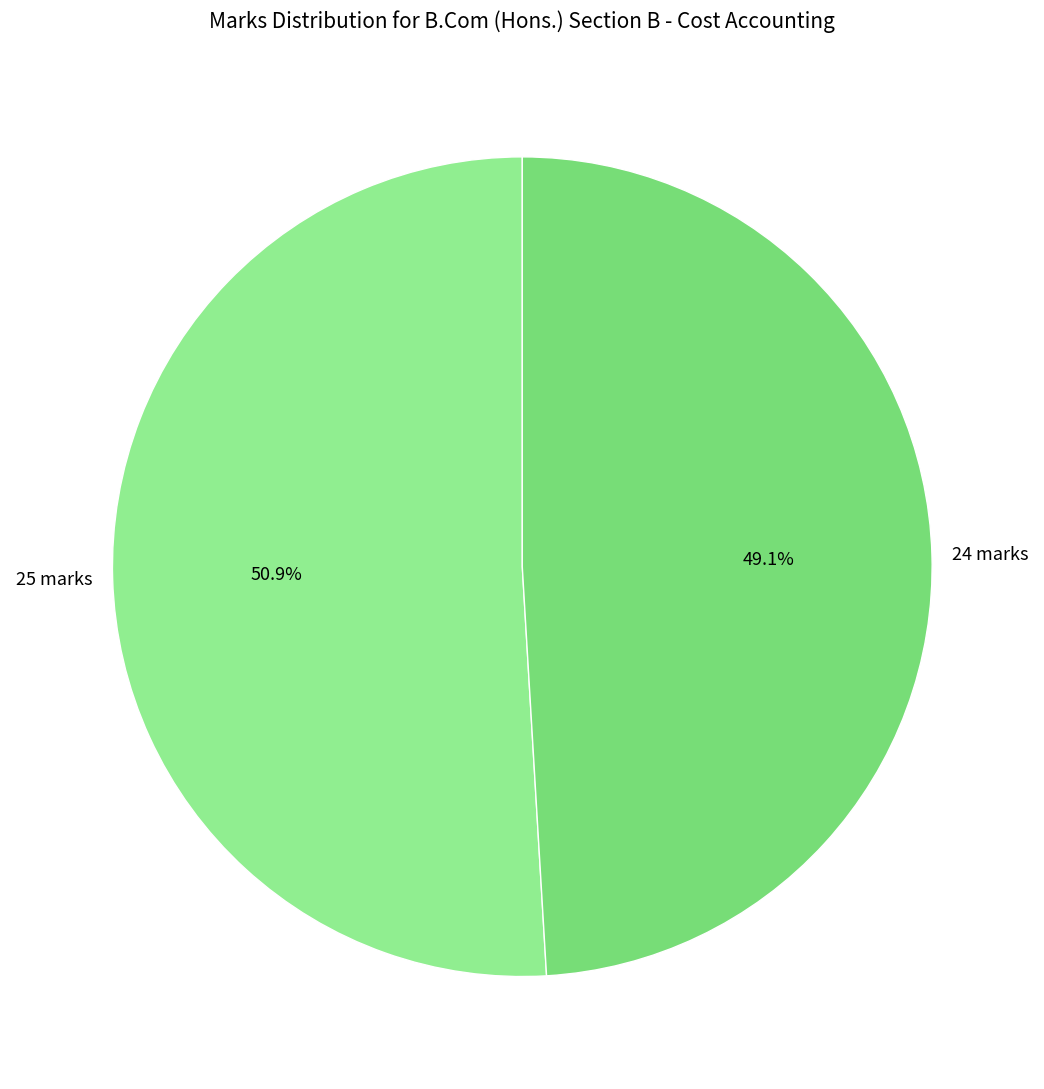

The 24 marks slice represents 57% of the pie. True or false?

False